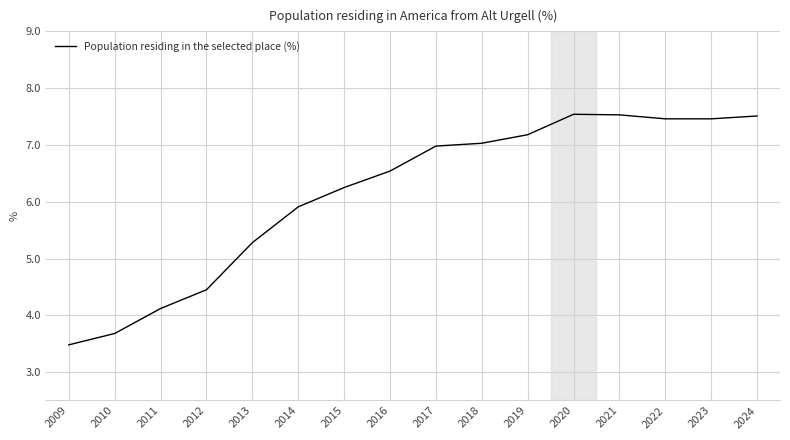

What is the change in value from 2013 to 2015?

+1.0